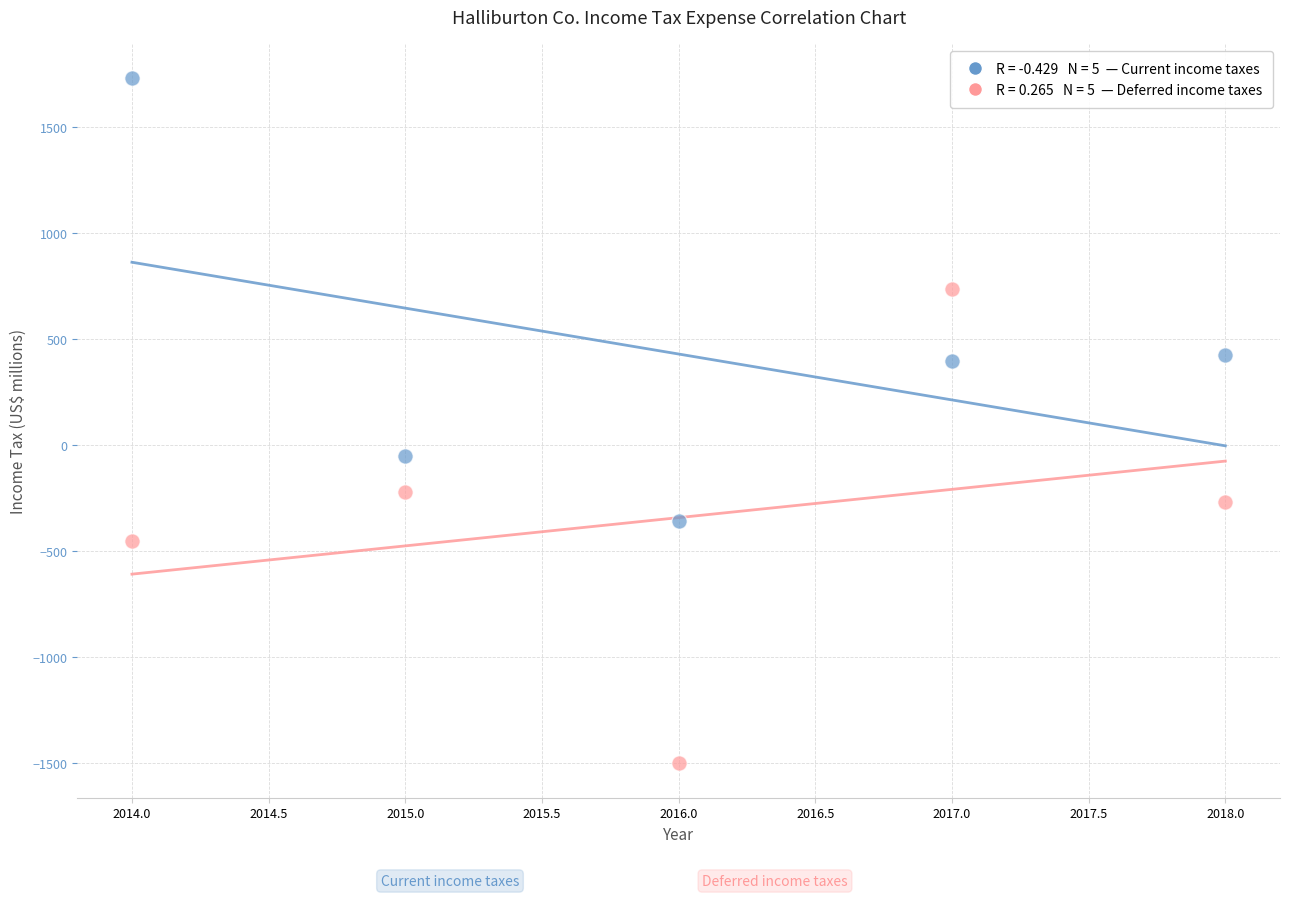

Across all data points, what is the range of Y values (max minus min)?

3230